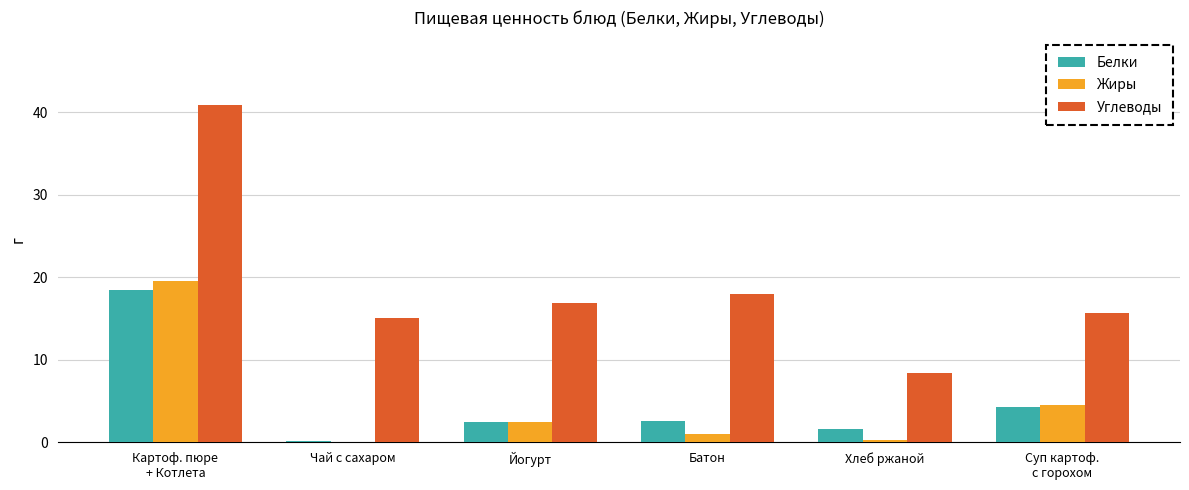

Which series has the widest spread of values?

Углеводы